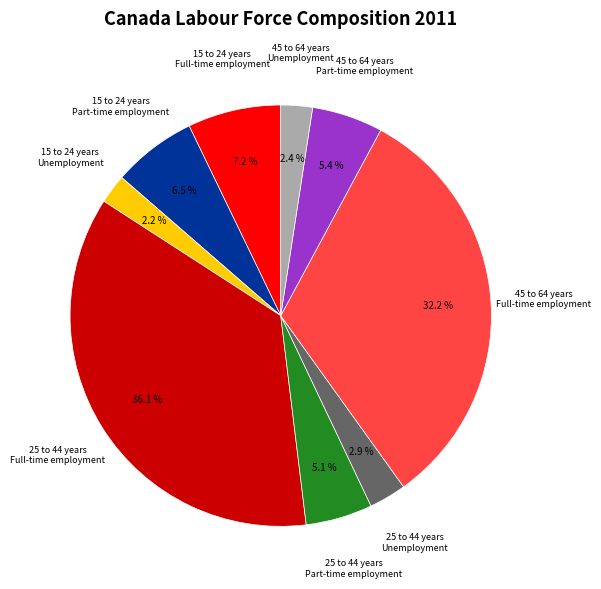

To the nearest percent, what is the difference between the largest and smallest slice percentages?

34%